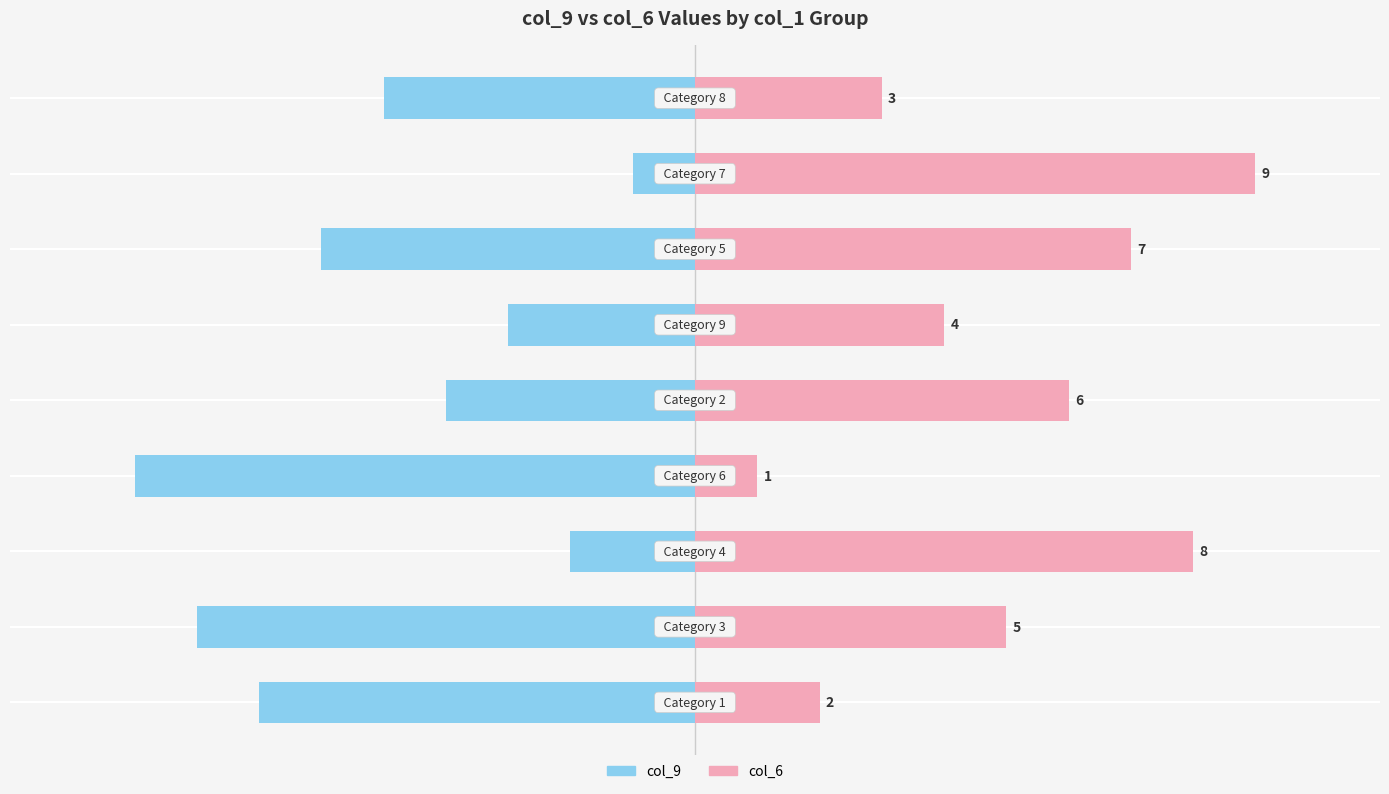

How many col_6 values are between 3 and 7?

5